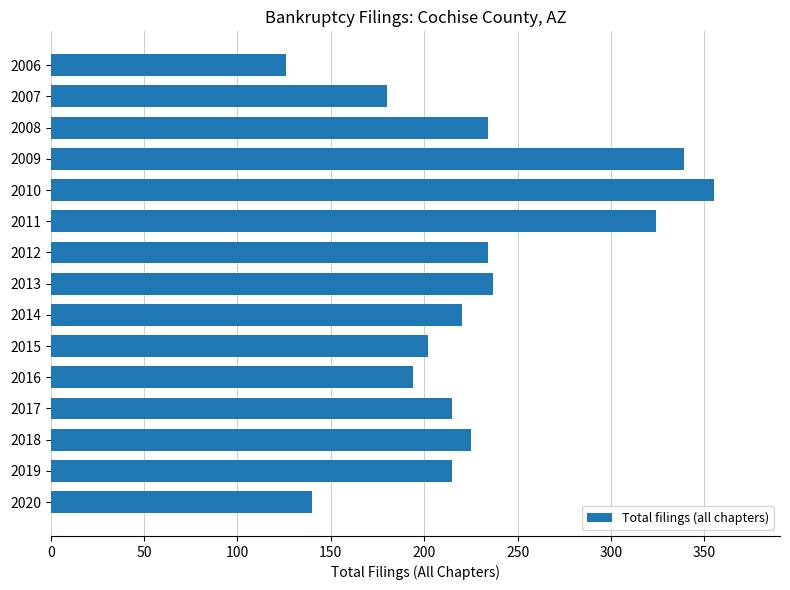

How many bars are there in total?

15